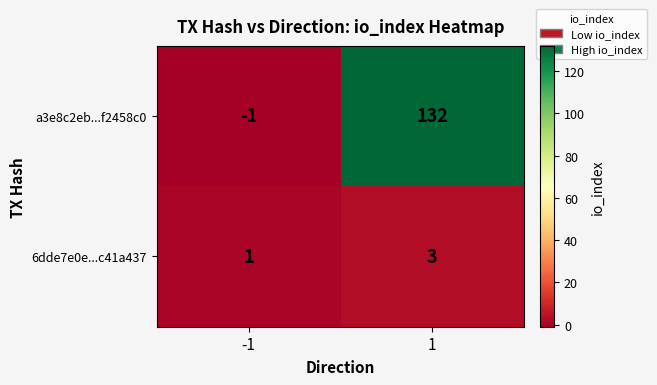

Rank the categories by a3e8c2eb...f2458c0 value from lowest to highest.

-1, 1